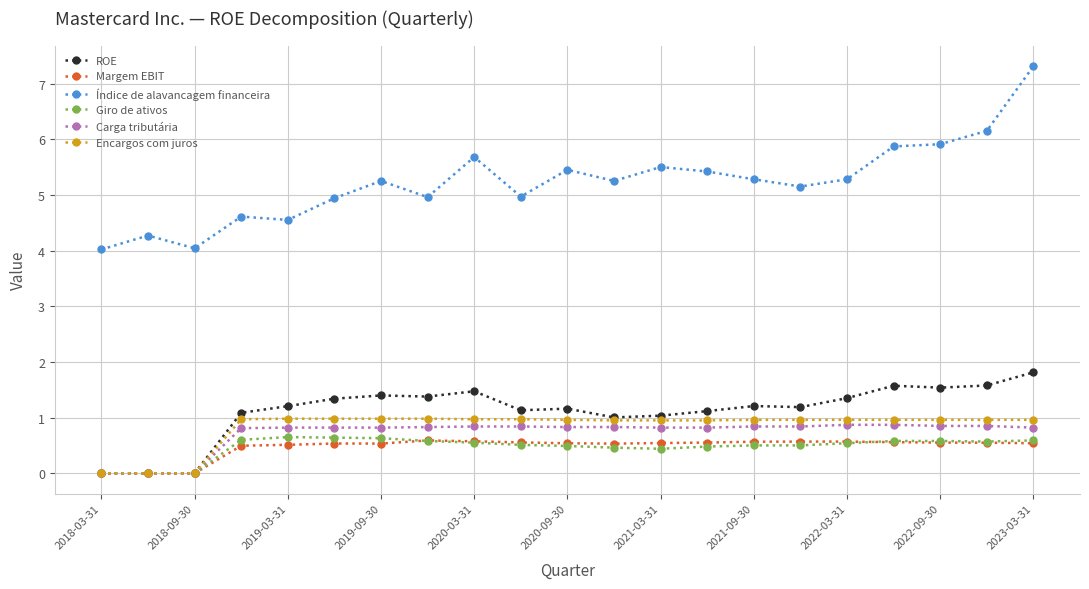

Which series has the widest spread of values?

Índice de alavancagem financeira